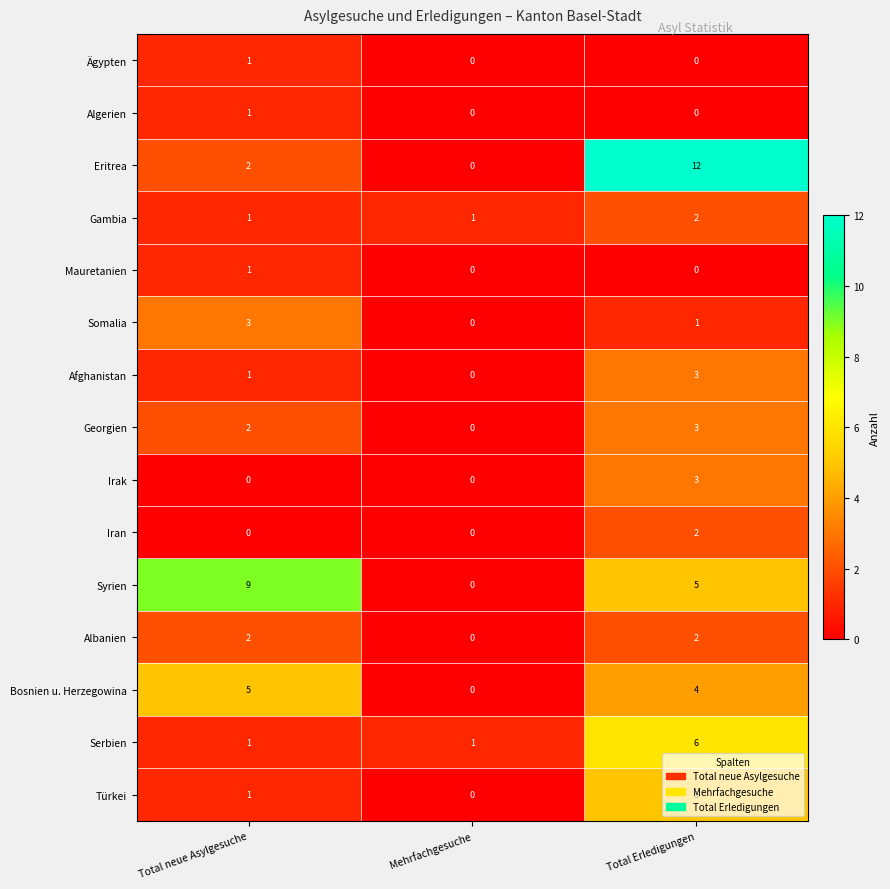

At which label does Türkei reach its minimum?

Mehrfachgesuche